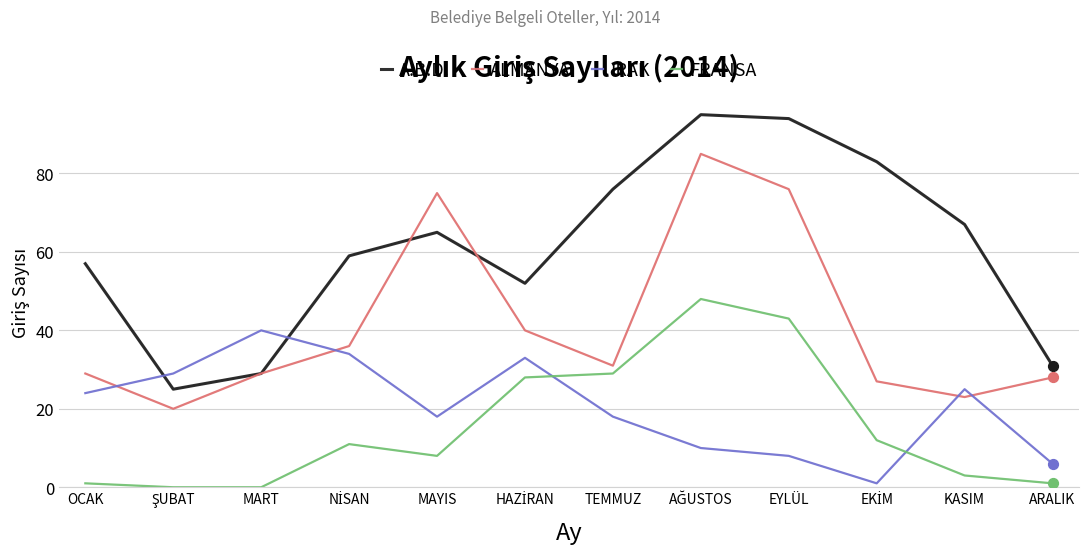

At how many categories does at least one series exceed 73?

5